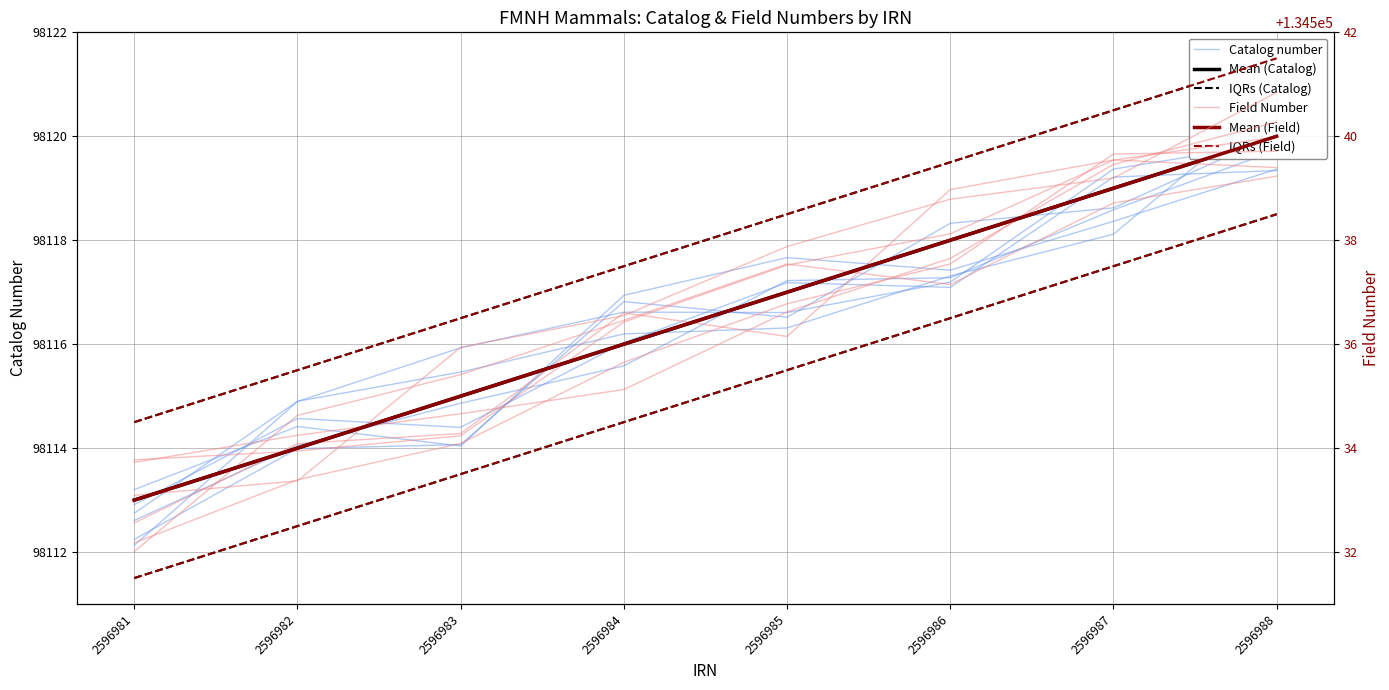

Where does the Catalog number series first go above 98116?

2596984